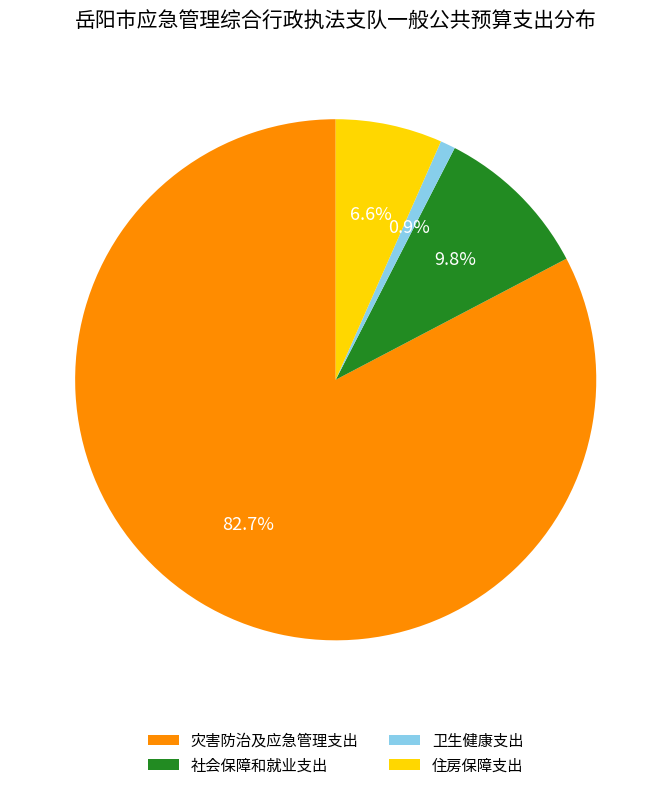

True or false: 卫生健康支出 accounts for 1% of the total.

True